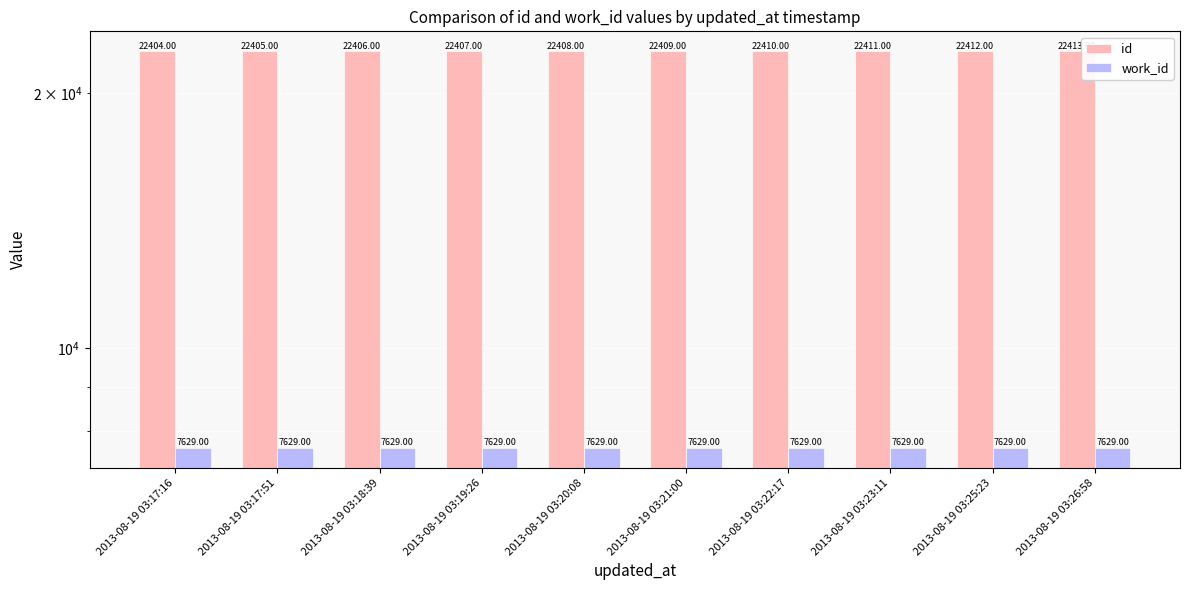

Where is work_id nearest to the value 7629?

2013-08-19 03:17:16